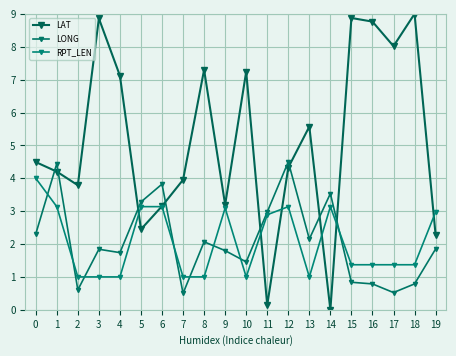

What is the value of the RPT_LEN point at the 8th from the left?

1.0